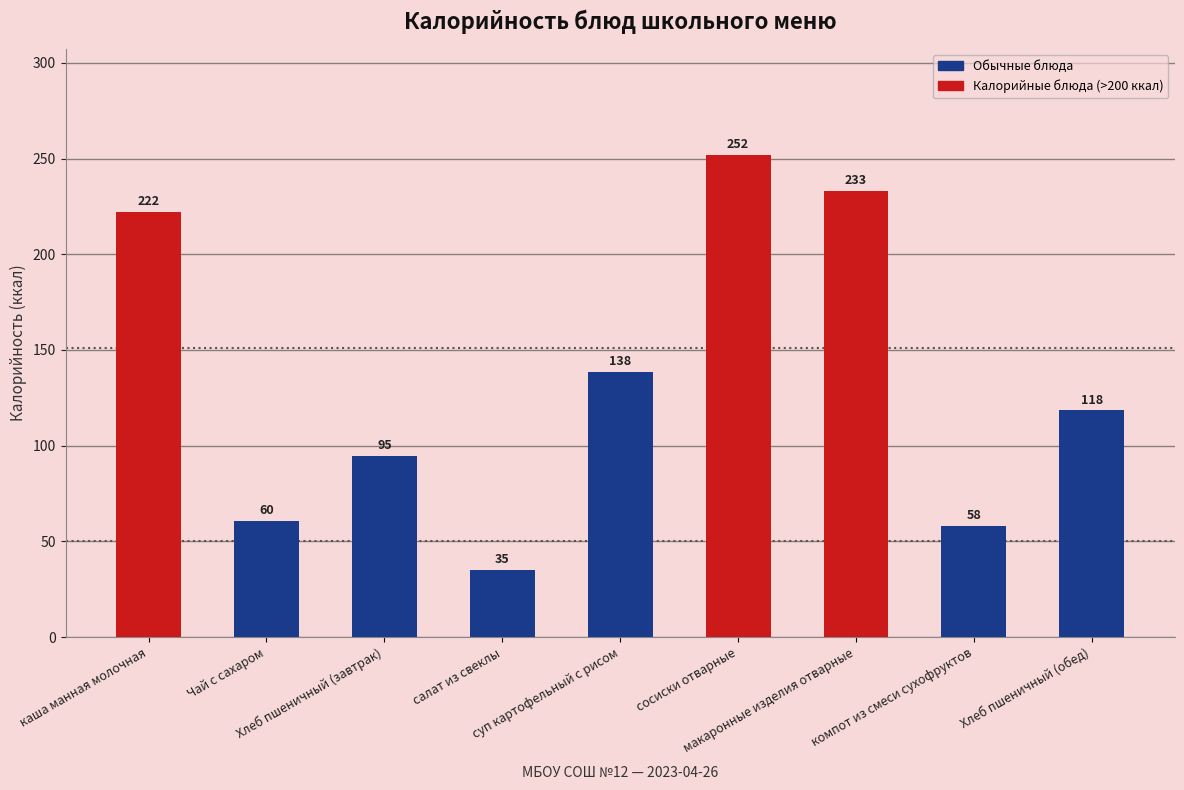

What is the minimum value shown in the chart?

35.2